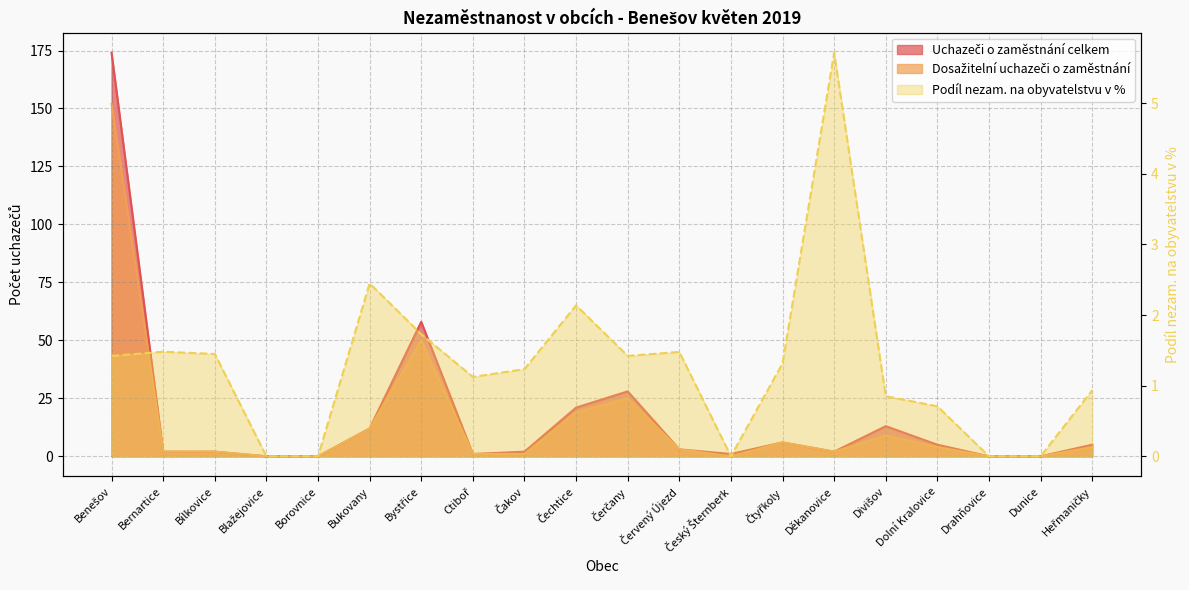

Which series changed the most between Blažejovice and Divišov?

Uchazeči o zaměstnání celkem